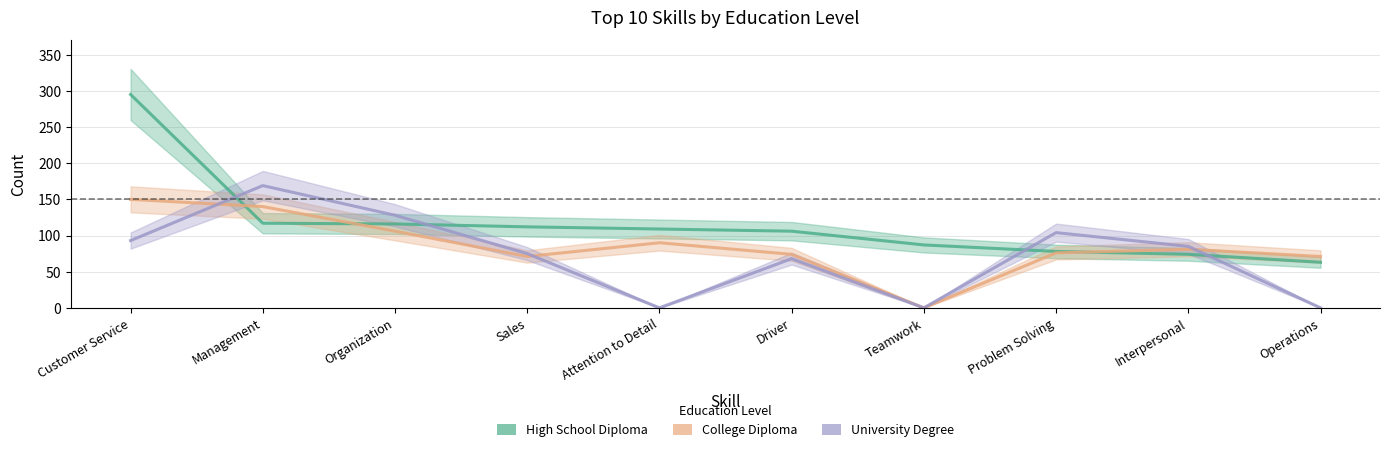

What is the total value across all series at Operations?

134